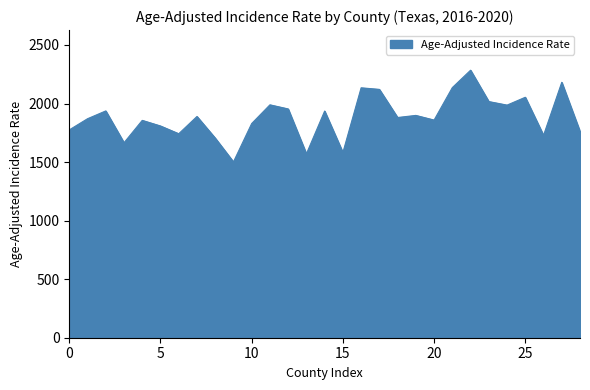

What is the difference between the maximum and minimum values?

783.0